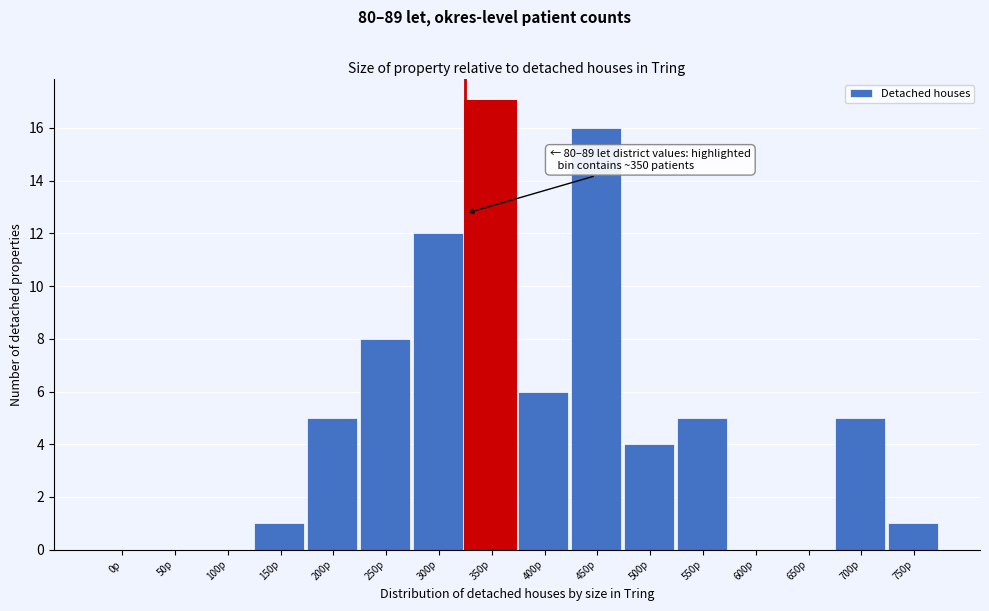

Reading right to left, what are all the values shown in this chart?

750p=1	700p=5	650p=0	600p=0	550p=5	500p=4	450p=16	400p=6	350p=17	300p=12	250p=8	200p=5	150p=1	100p=0	50p=0	0p=0